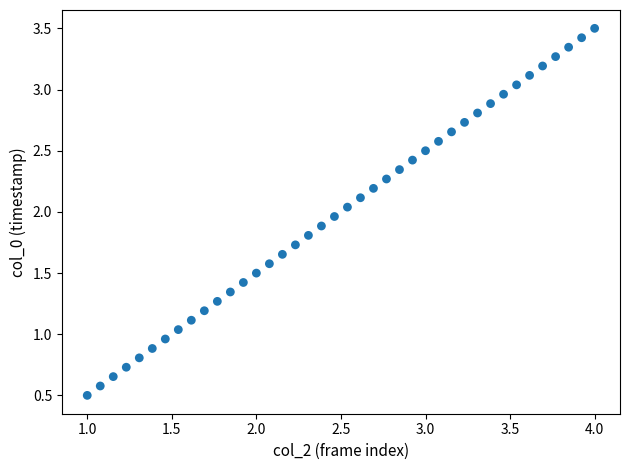

How many points are shown in the scatter plot?

40